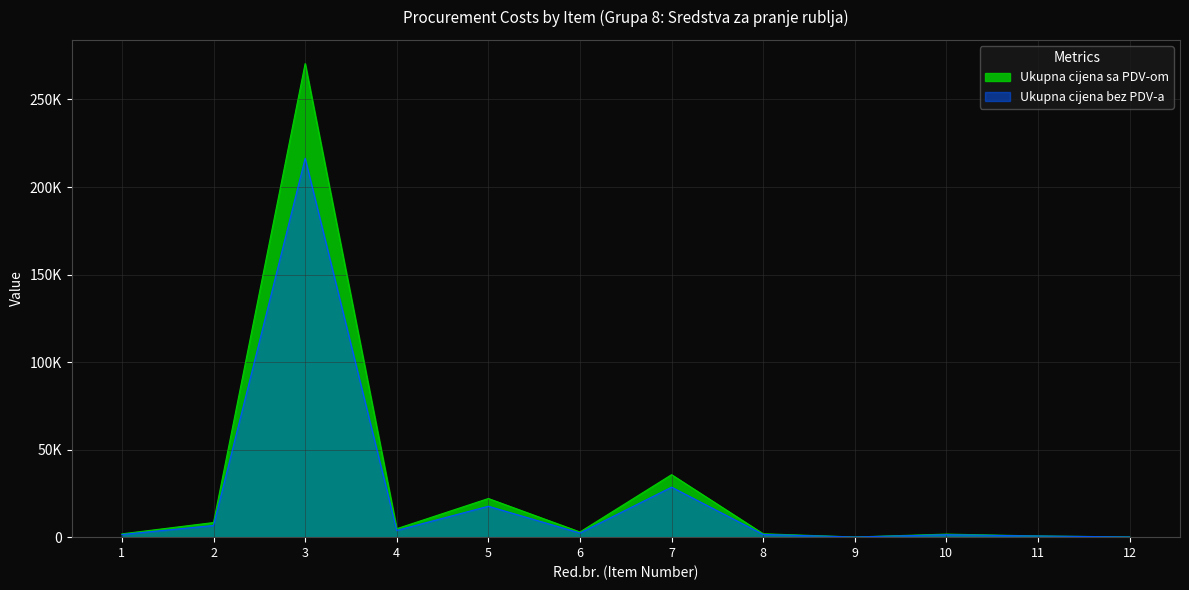

At which category does the chart reach its peak across all series?

3